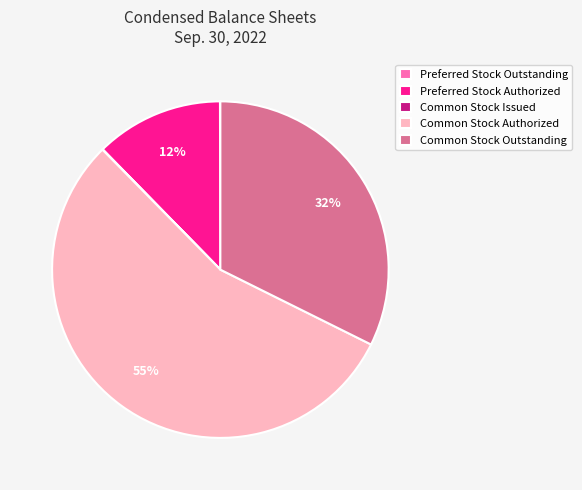

Is the sum of Common Stock Authorized and Preferred Stock Authorized greater than half?

Yes